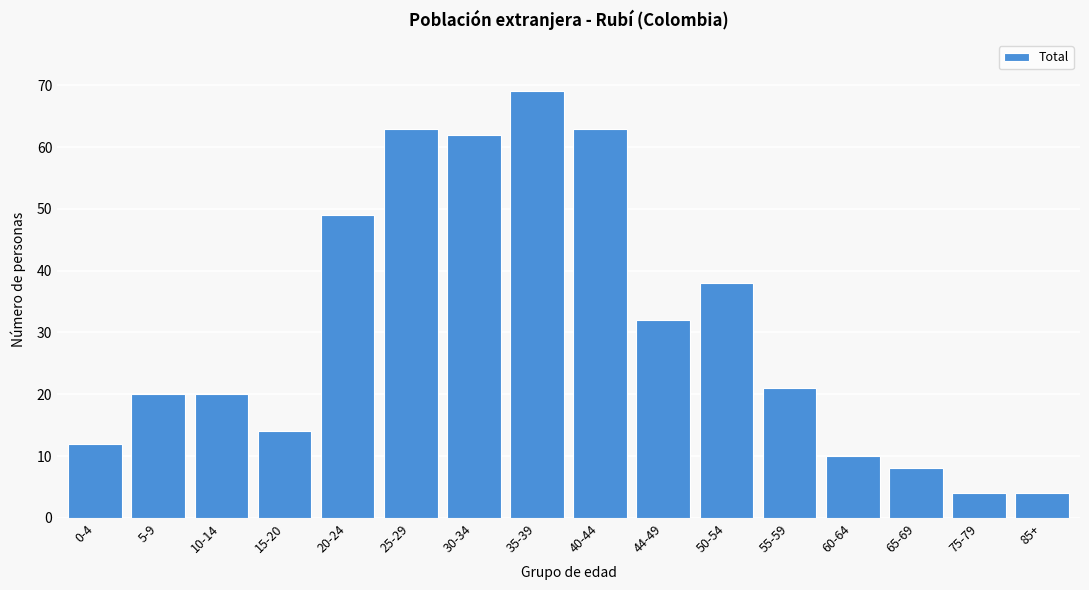

Reading left to right, list all the values displayed in this chart.

12	20	20	14	49	63	62	69	63	32	38	21	10	8	4	4